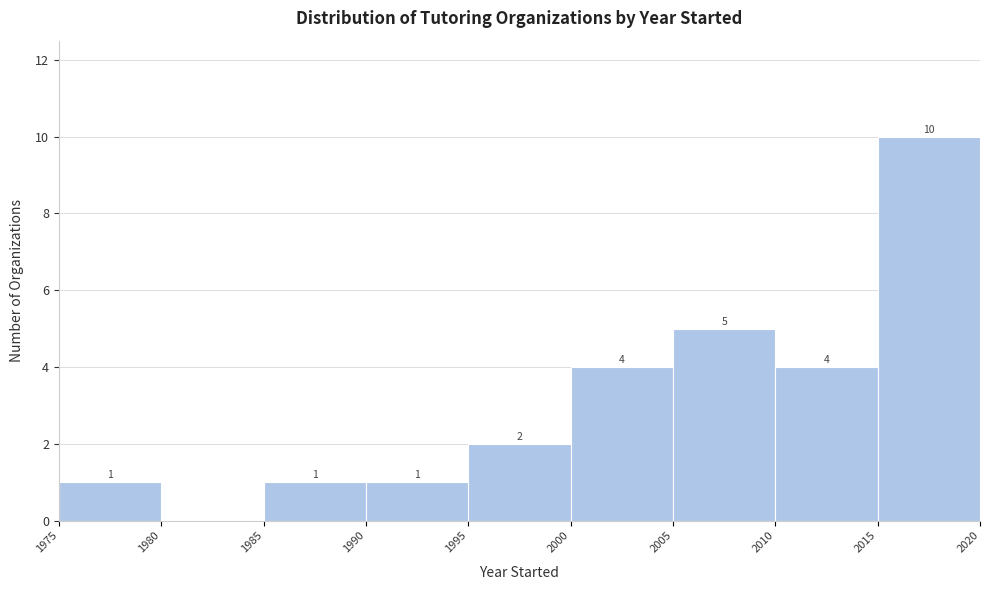

Which range on the x-axis has the tallest bar?

2015 to 2020